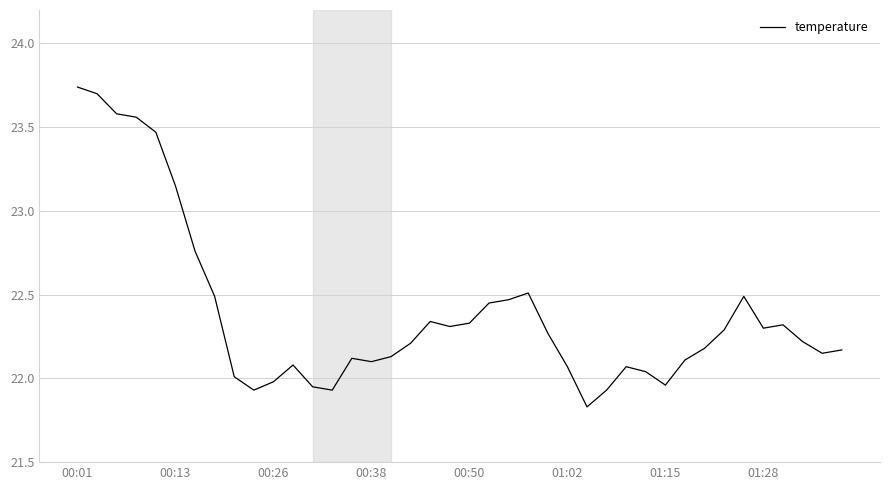

What is the difference between the maximum and minimum values?

1.9